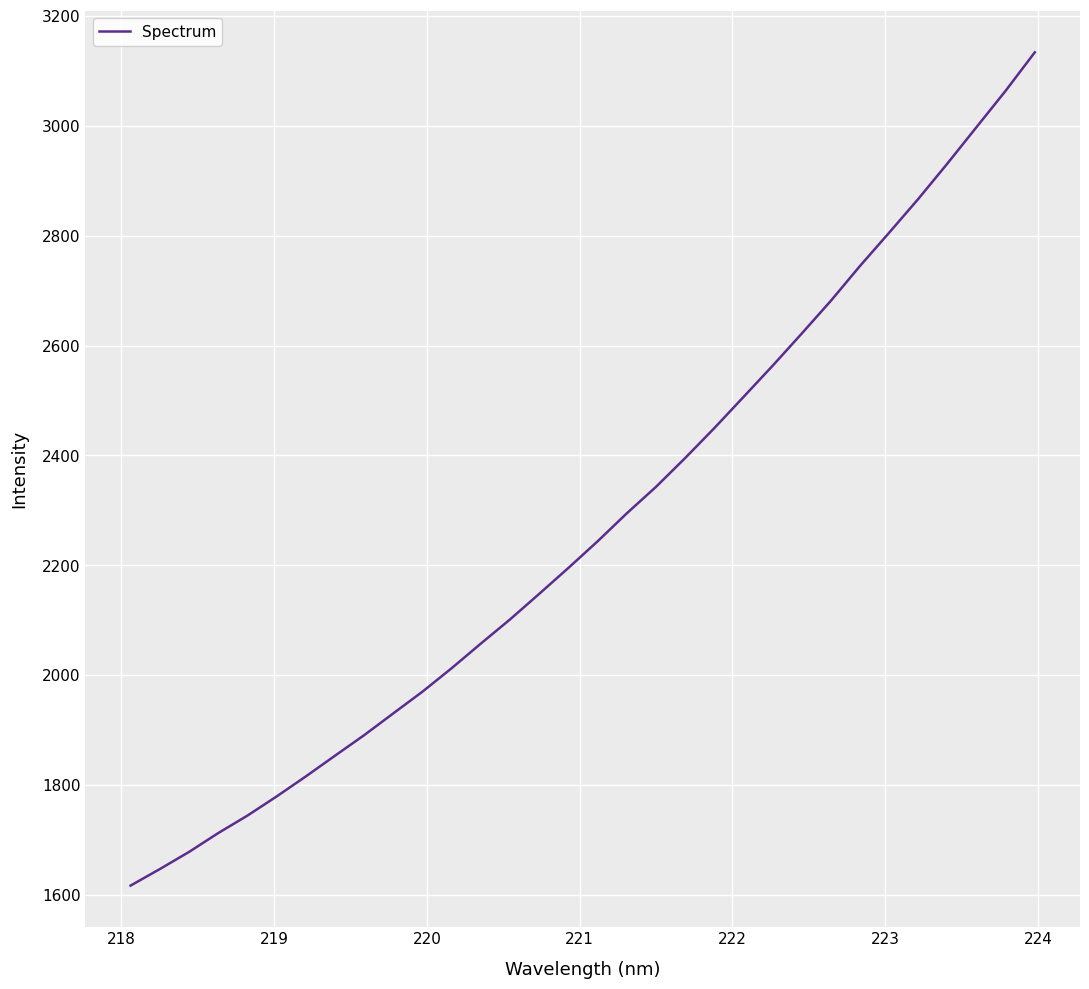

Does the chart display data point markers on the line(s)?

No